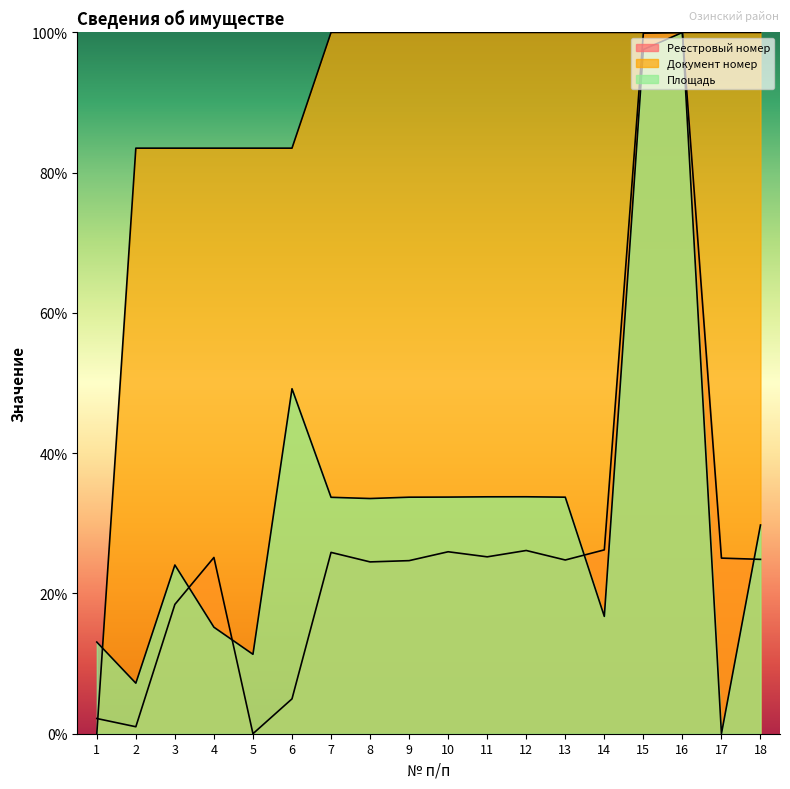

Reading left to right, transcribe all the data shown in this chart.

Реестровый номер: 1=2.2	2=1.0	3=18.4	4=25.1	5=0.0	6=5.0	7=25.9	8=24.5	9=24.7	10=25.9	11=25.2	12=26.1	13=24.8	14=26.2	15=99.9	16=100.0	17=25.0	18=24.9
Документ номер: 1=0.0	2=83.5	3=83.5	4=83.5	5=83.5	6=83.5	7=100.0	8=100.0	9=100.0	10=100.0	11=100.0	12=100.0	13=100.0	14=100.0	15=100.0	16=100.0	17=100.0	18=100.0